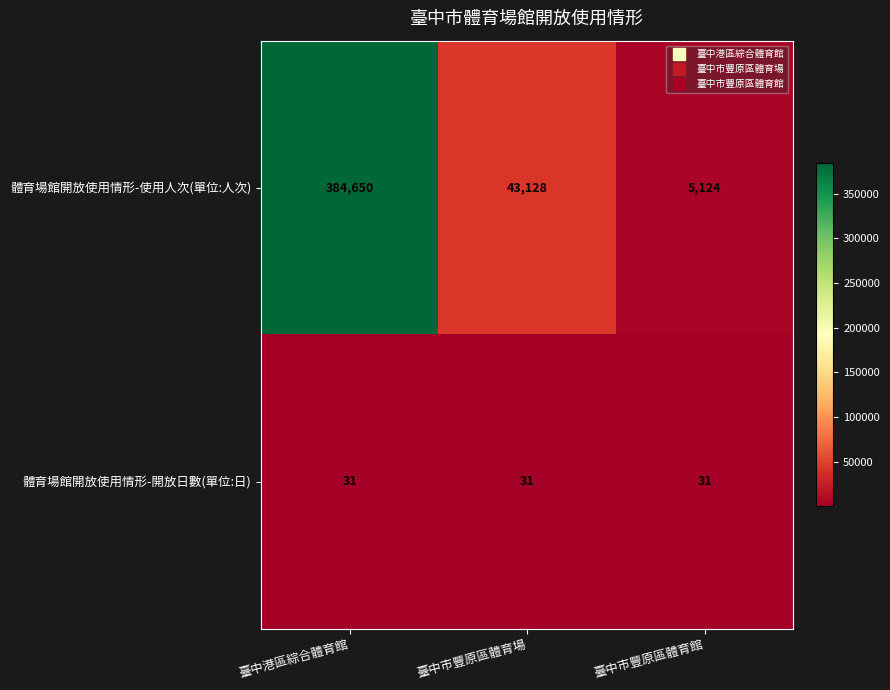

What is the sum of all 體育場館開放使用情形-開放日數(單位:日) values?

93